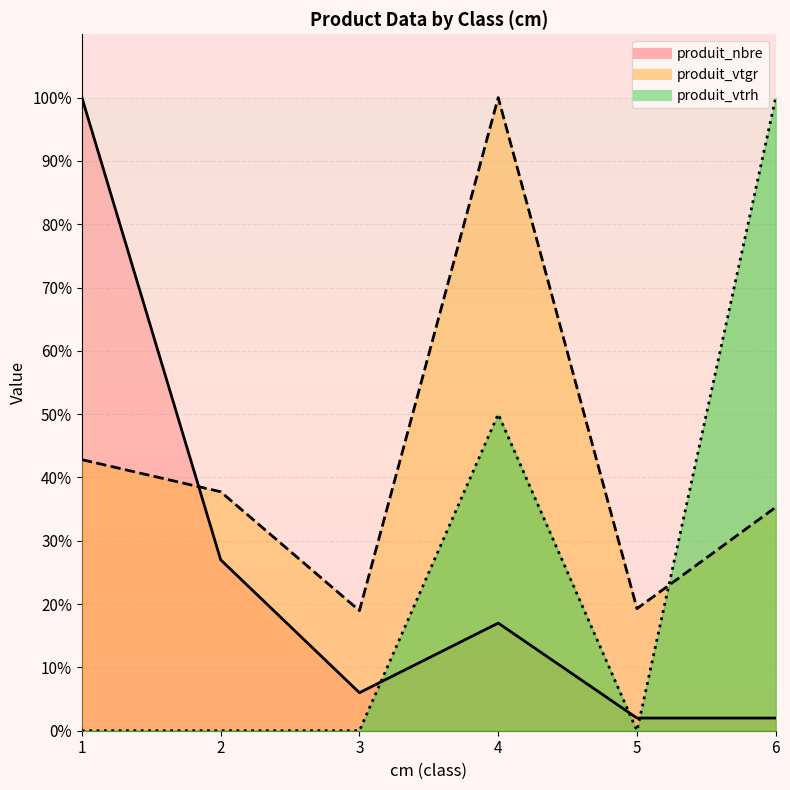

What is the sum of all produit_nbre values?

154.0